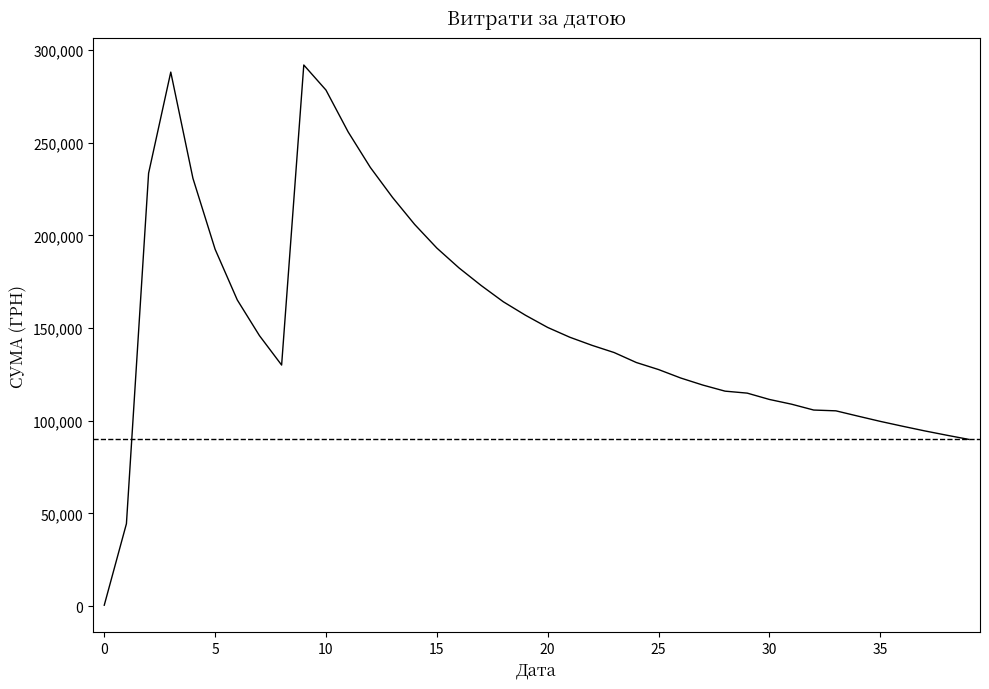

What is the difference between the maximum and minimum values?

291494.6